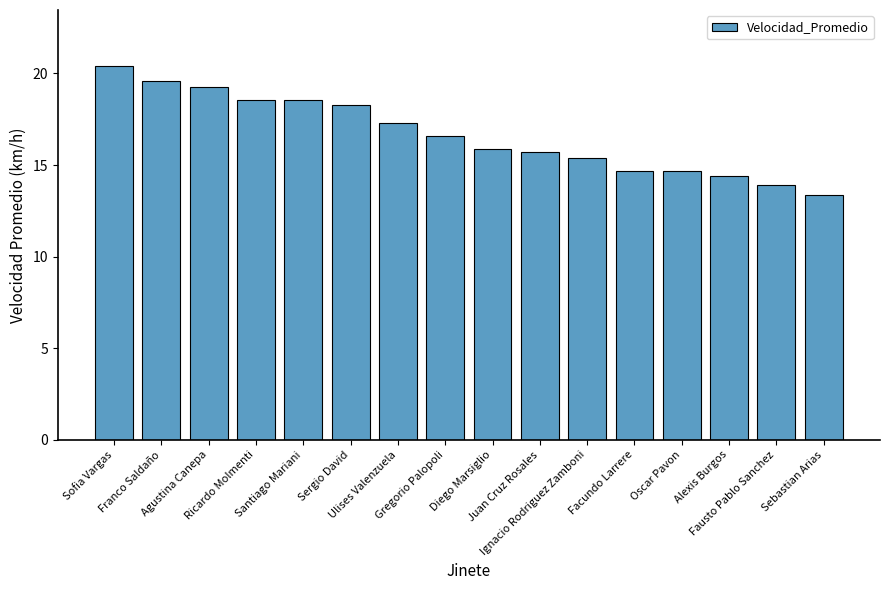

Which has a higher value, Alexis Burgos or Ulises Valenzuela?

Ulises Valenzuela